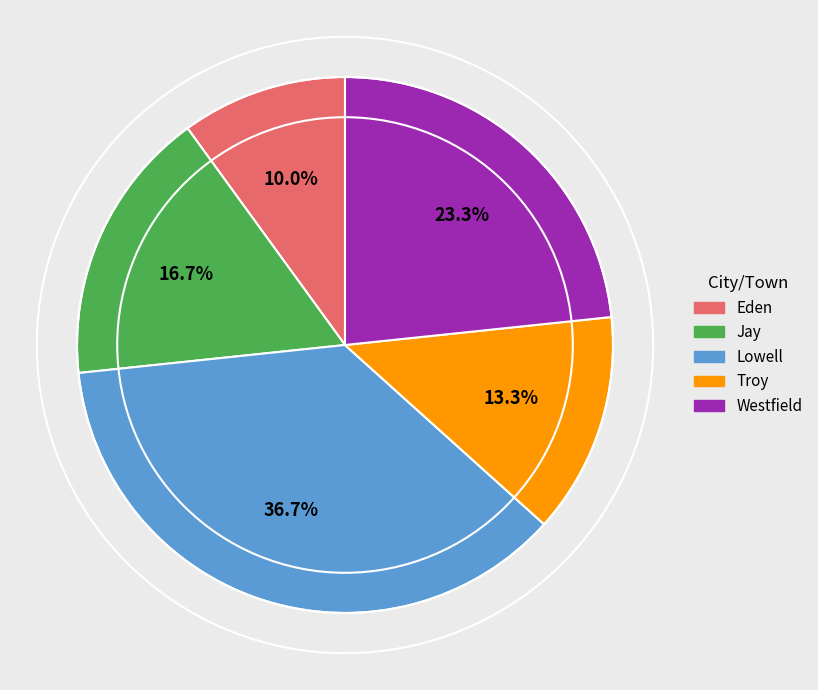

To the nearest percent, what is the difference between the Eden and Troy slice percentages?

3%